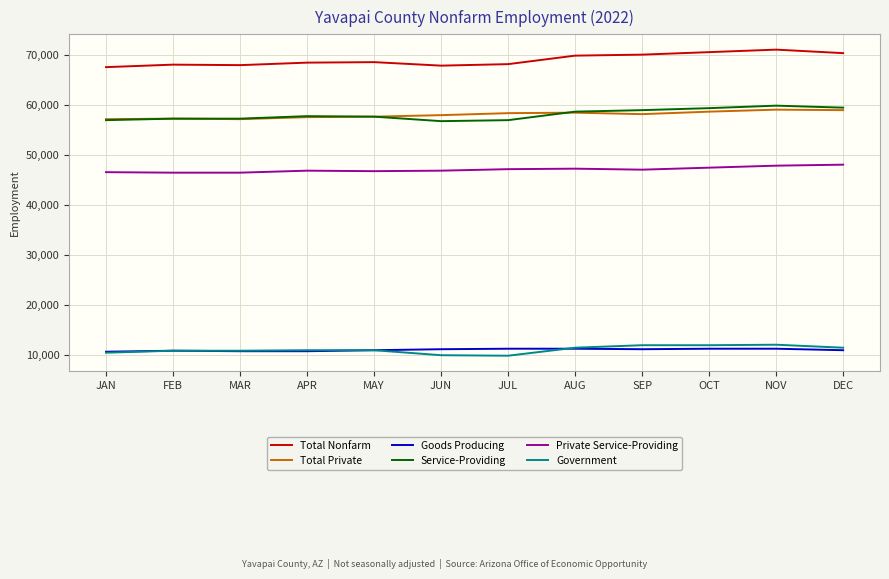

What is the difference between the maximum and minimum values in the Government series?

2200